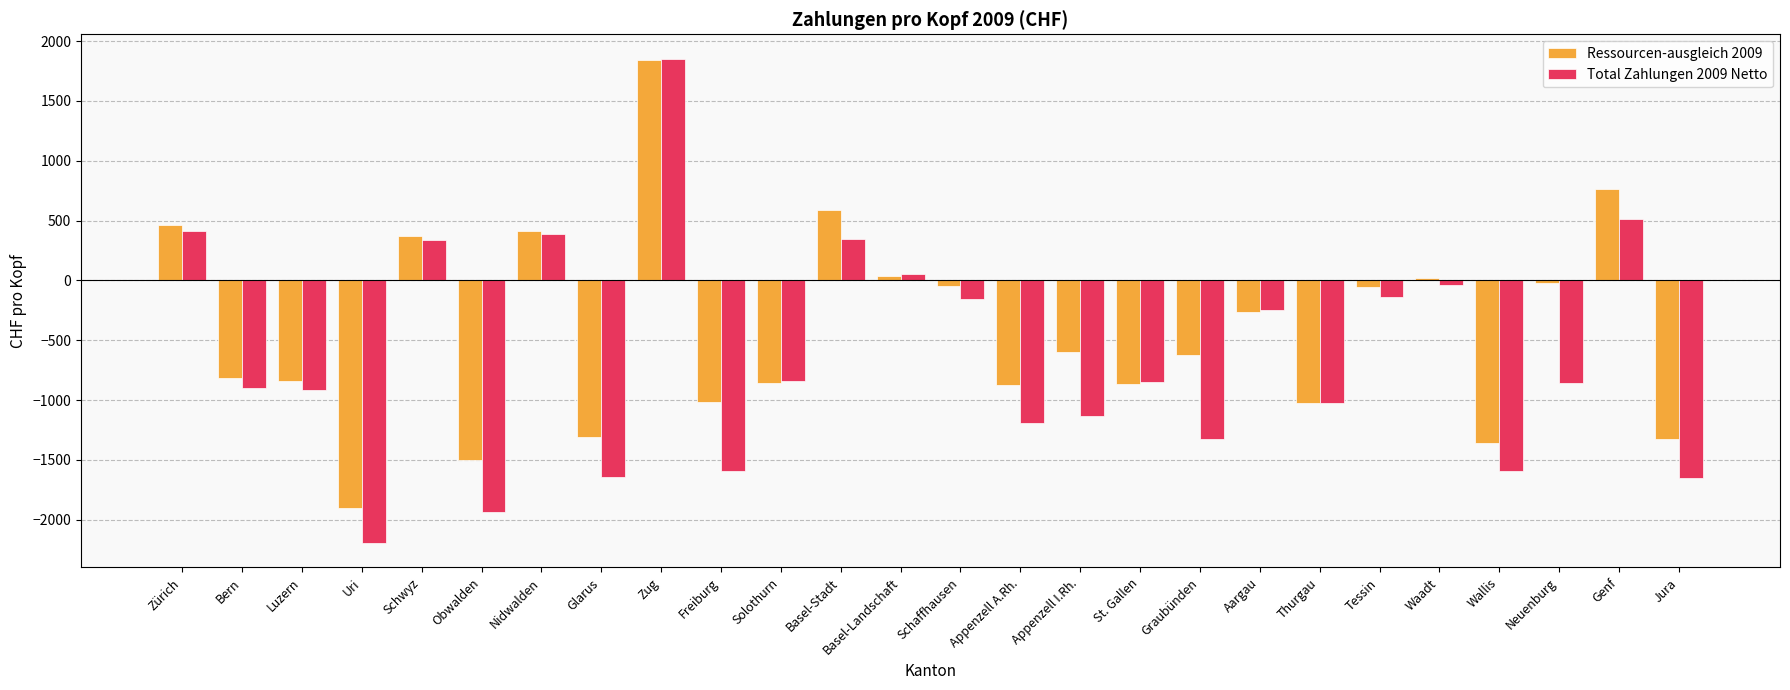

What is the value of the Ressourcen-ausgleich 2009 bar at the 10th from the left?

-1017.5